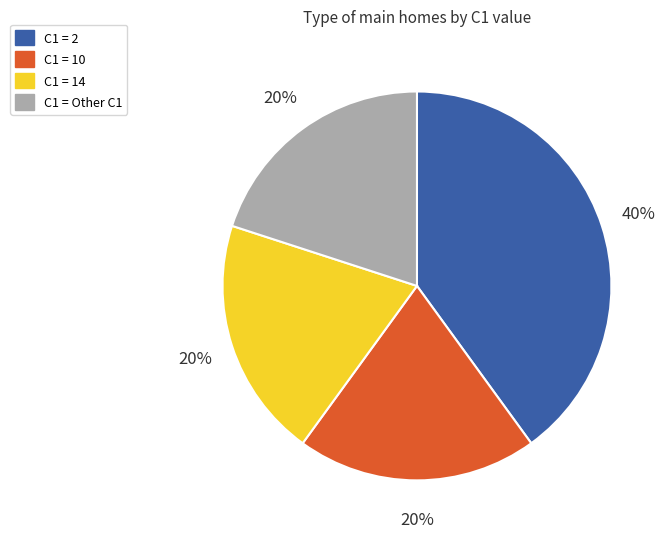

Is there a majority slice in this chart?

No